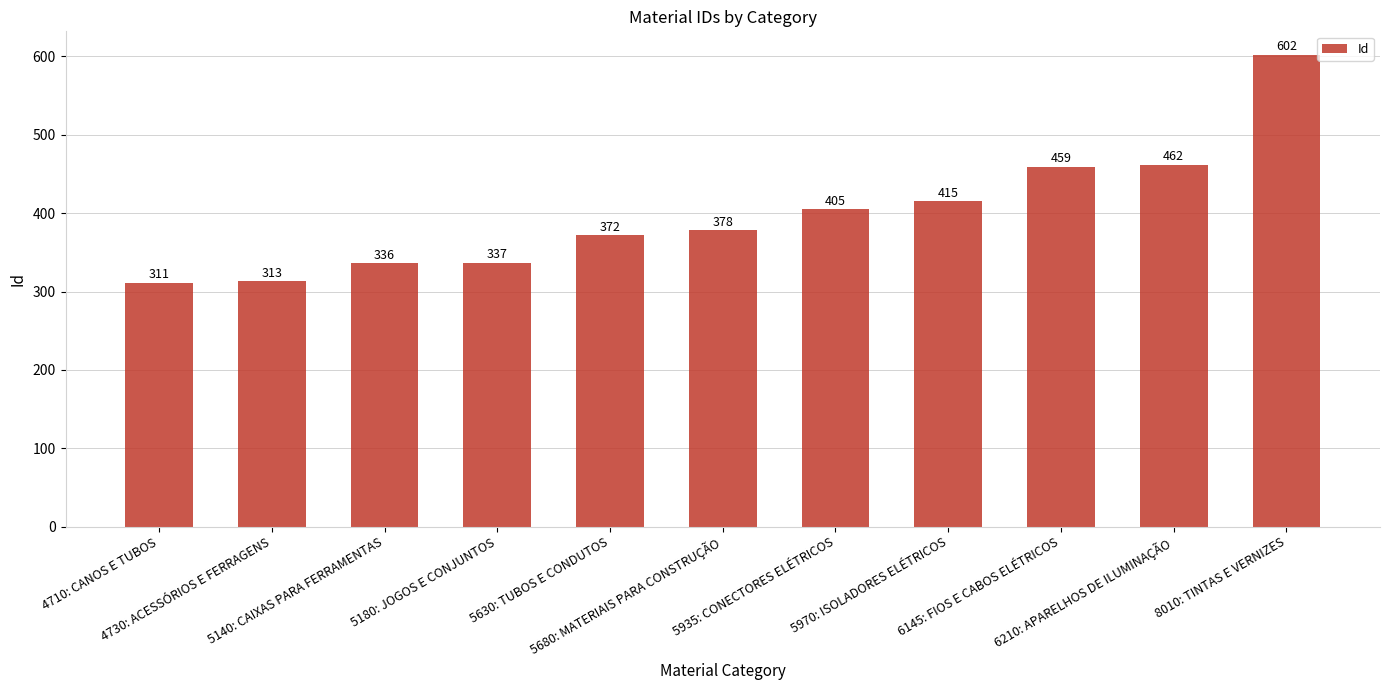

List the labels in order of value, smallest first.

4710: CANOS E TUBOS, 4730: ACESSÓRIOS E FERRAGENS, 5140: CAIXAS PARA FERRAMENTAS, 5180: JOGOS E CONJUNTOS, 5630: TUBOS E CONDUTOS, 5680: MATERIAIS PARA CONSTRUÇÃO, 5935: CONECTORES ELÉTRICOS, 5970: ISOLADORES ELÉTRICOS, 6145: FIOS E CABOS ELÉTRICOS, 6210: APARELHOS DE ILUMINAÇÃO, 8010: TINTAS E VERNIZES